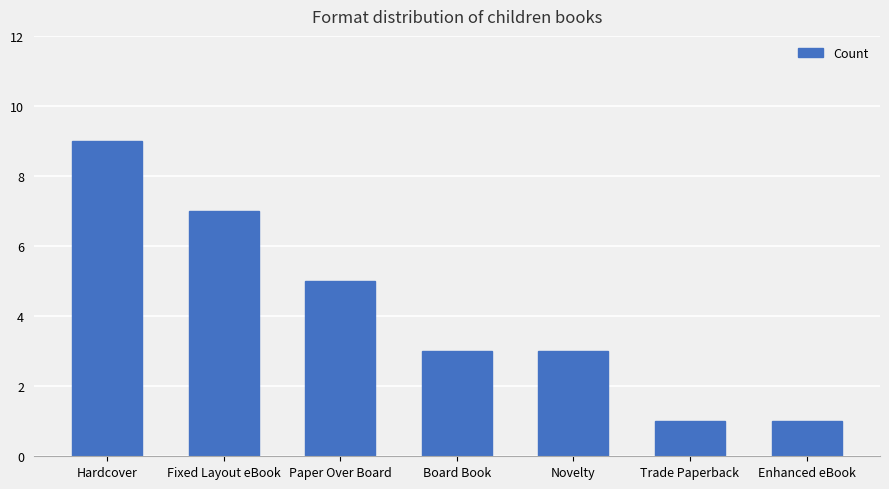

Are the bars grouped side by side (vs. stacked)?

No